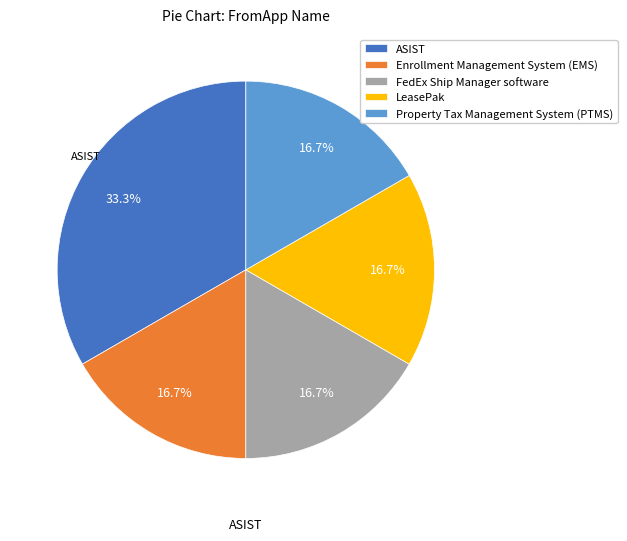

To the nearest percent, what portion does Property Tax Management System (PTMS) represent?

17%